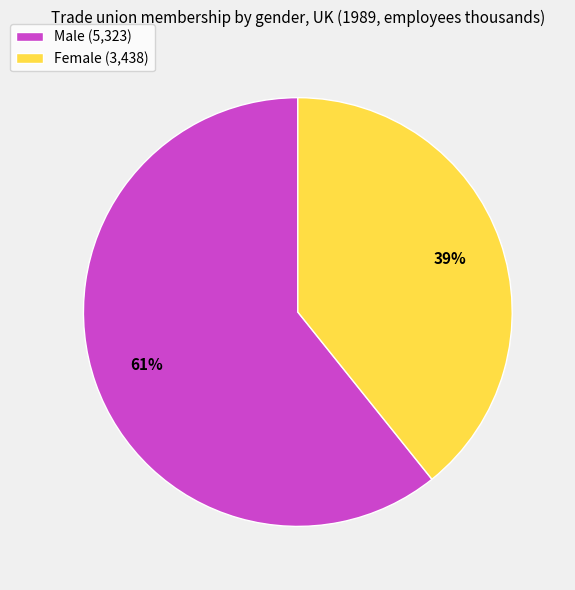

Rank the categories by value from lowest to highest.

Female, Male